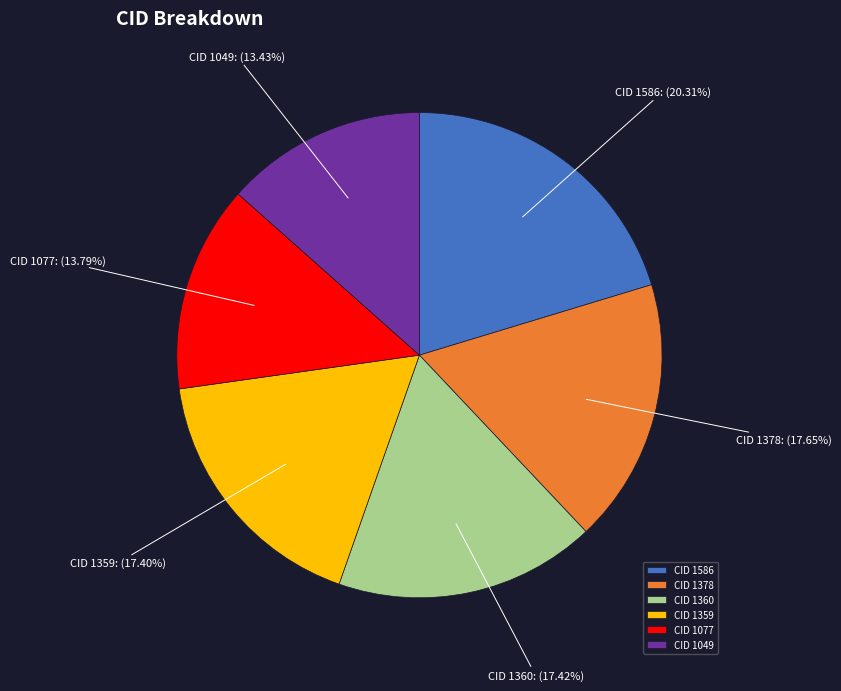

Combined, do CID 1360 and CID 1077 account for over 50%?

No